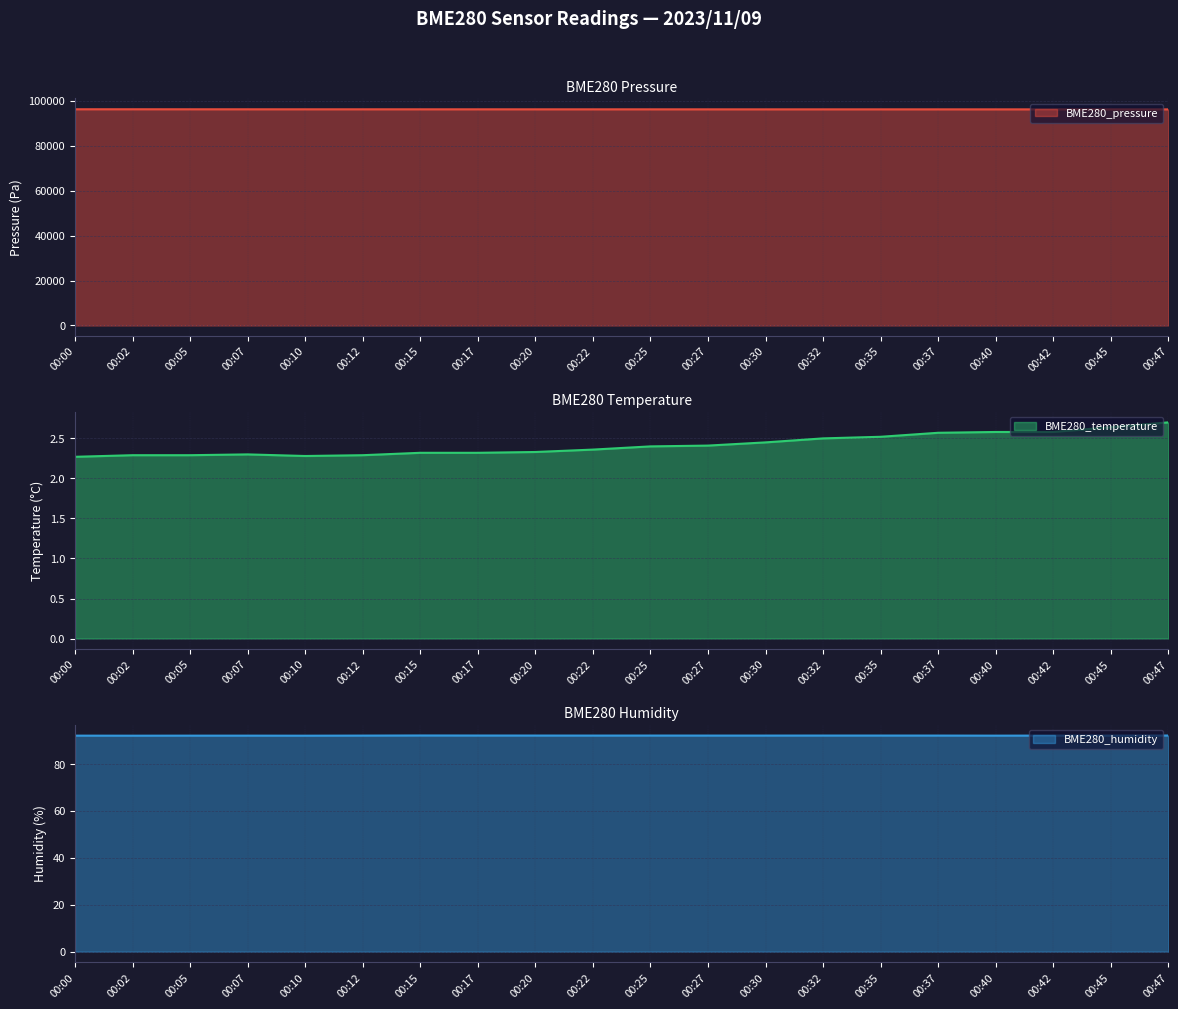

True or false: BME280_temperature and BME280_humidity cross at least once.

False